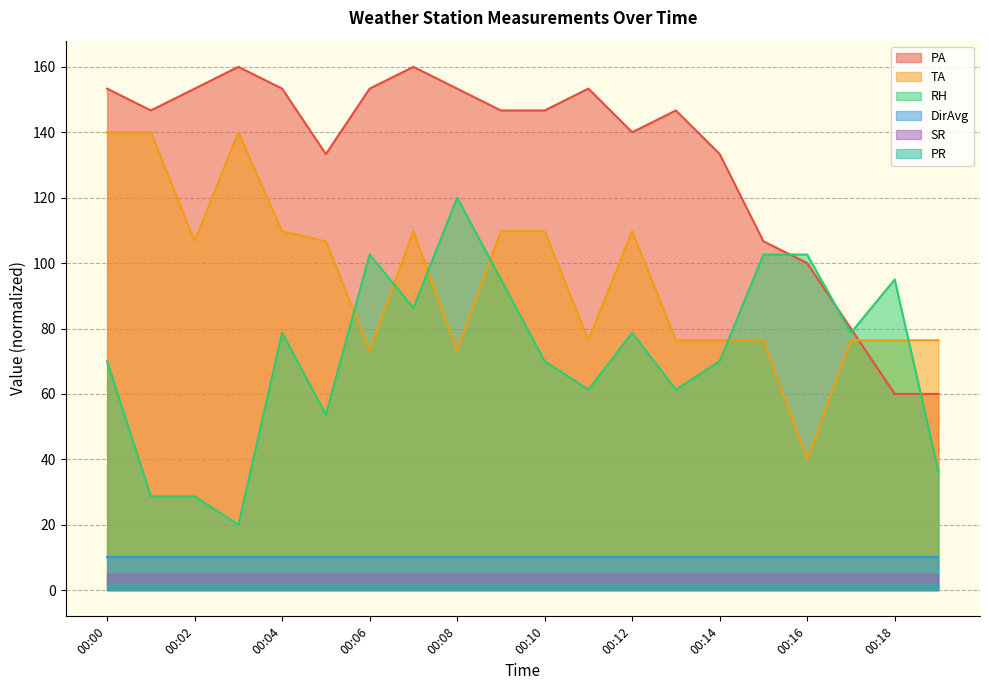

The TA series shows 140.0 at 00:00. True or false?

True